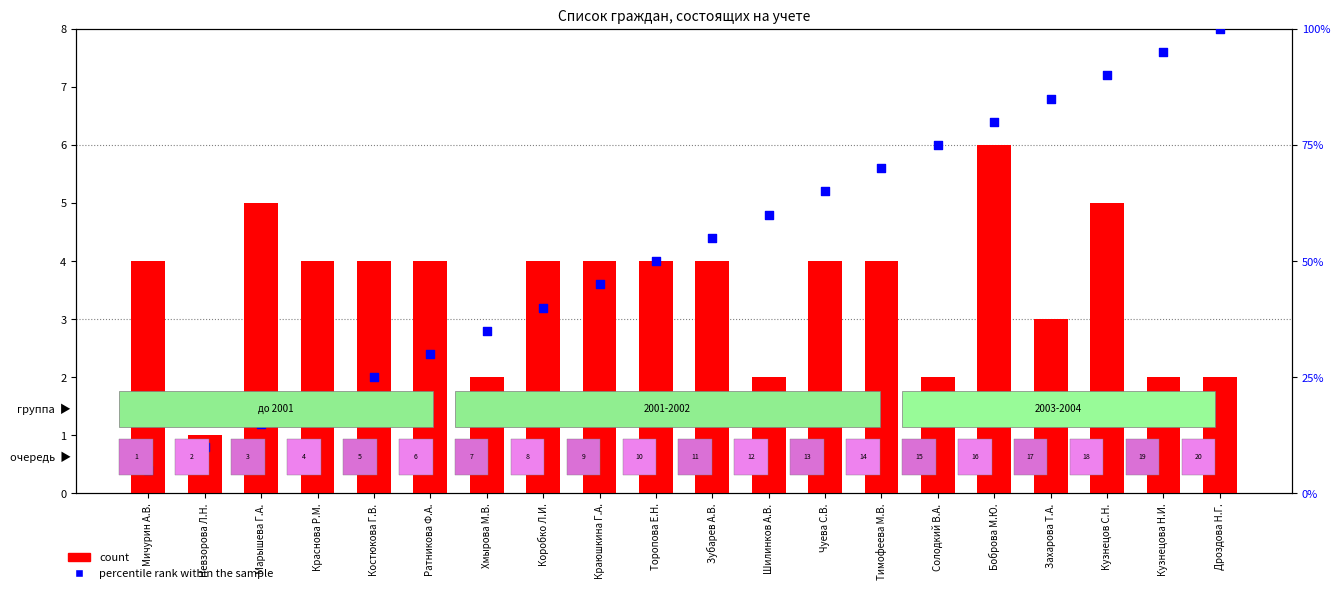

What are all the series names shown in the legend?

count, percentile rank within the sample